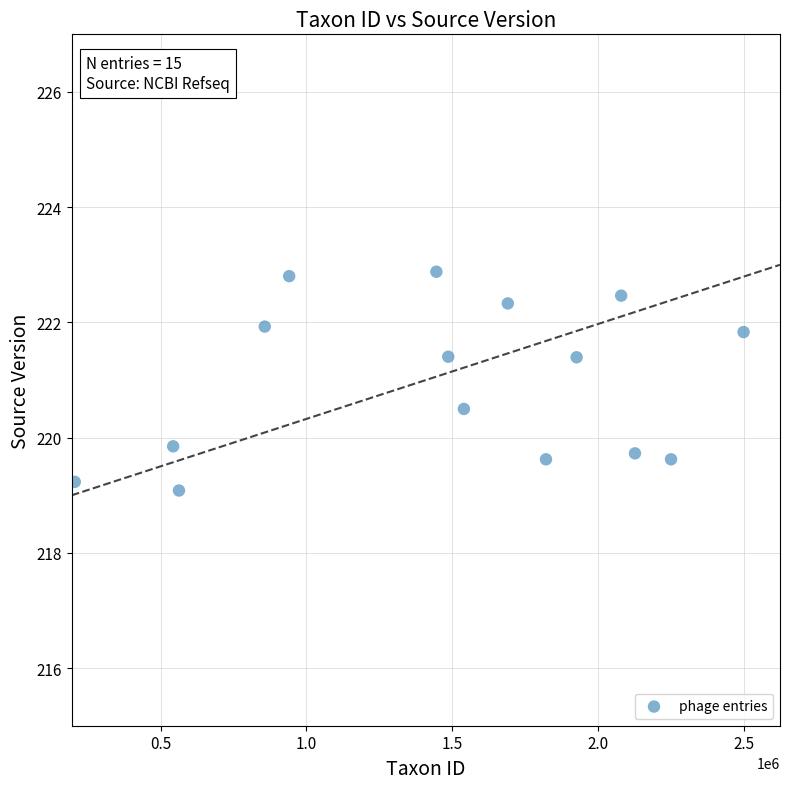

What is the range of Y values (max minus min)?

3.8